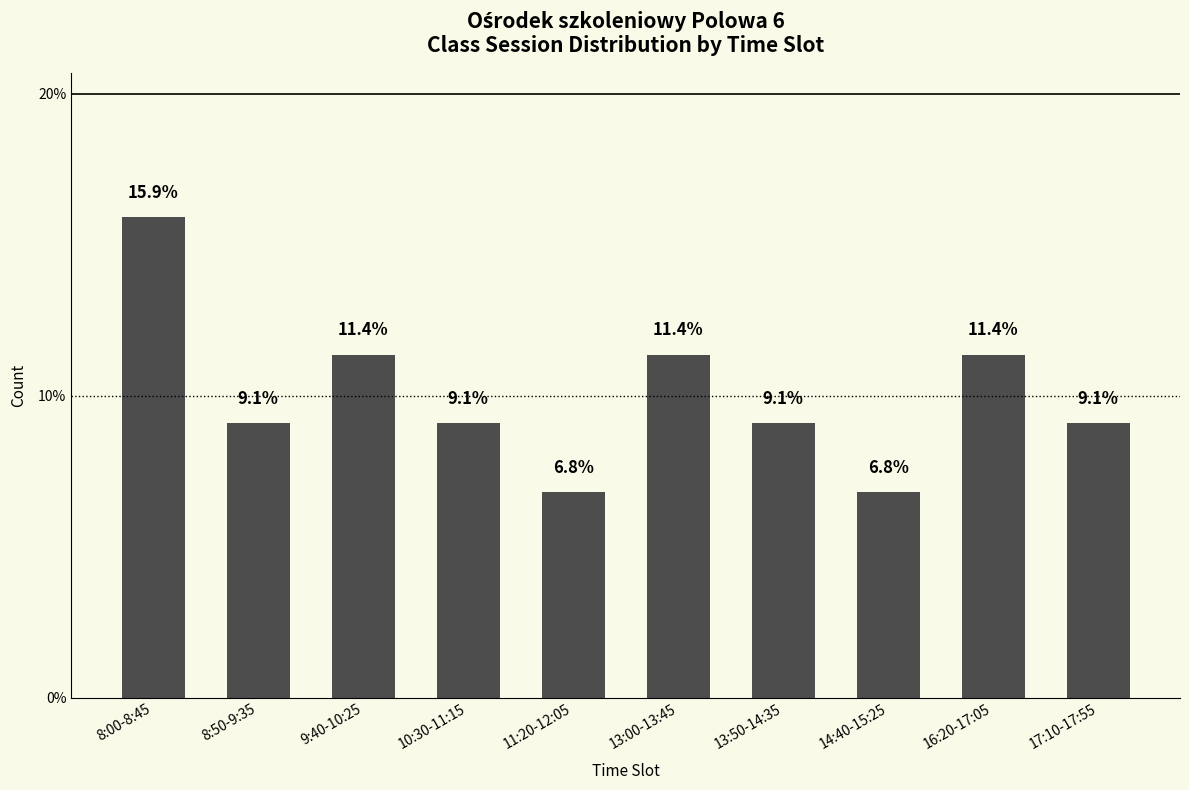

The value at 17:10-17:55 is 5.4. True or false?

False